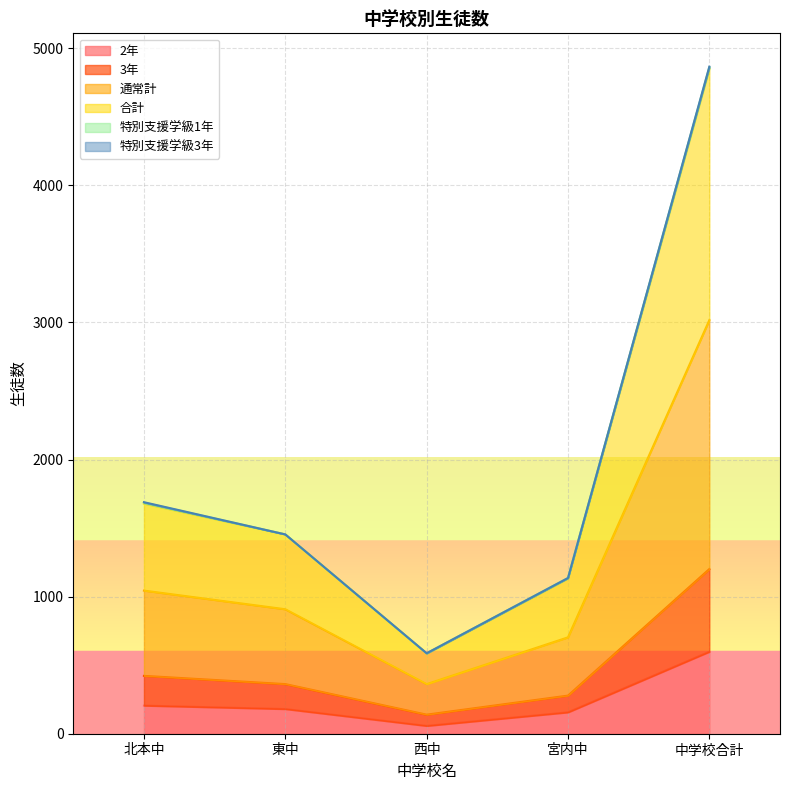

At which label does 2年 reach its peak?

中学校合計